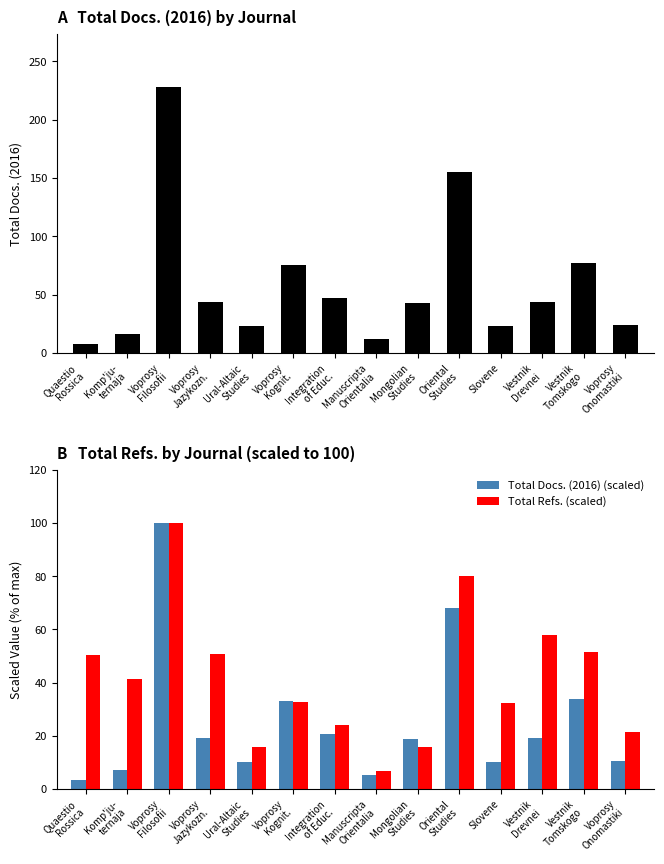

Which has a higher value, Voprosy
Filosofii or Voprosy
Onomastiki?

Voprosy
Filosofii